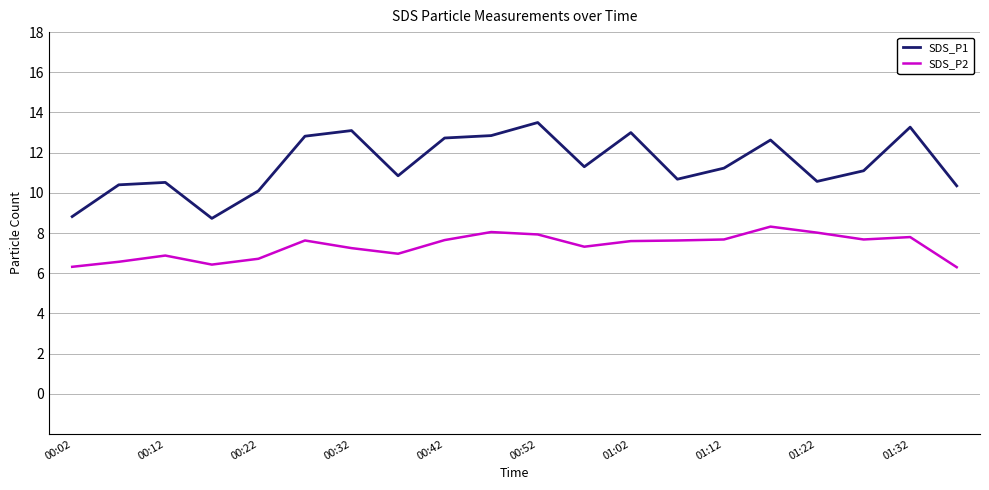

What is the difference between the maximum and minimum values in the SDS_P2 series?

2.0